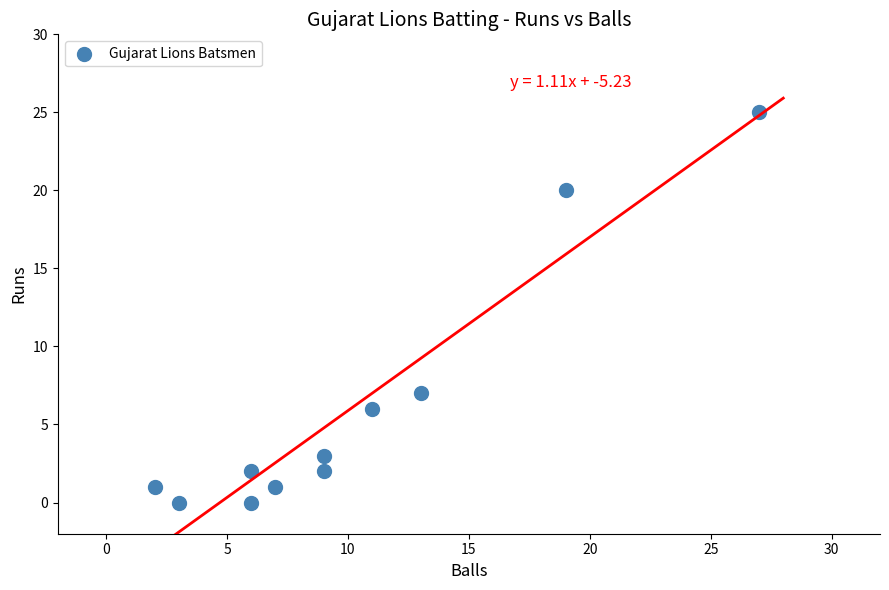

What Y value in the scatter plot is closest to 12?

7